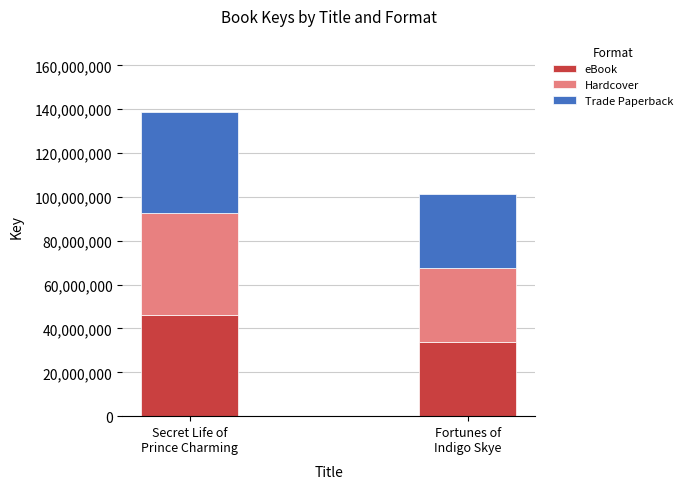

What are all the series names shown in the legend?

eBook, Hardcover, Trade Paperback